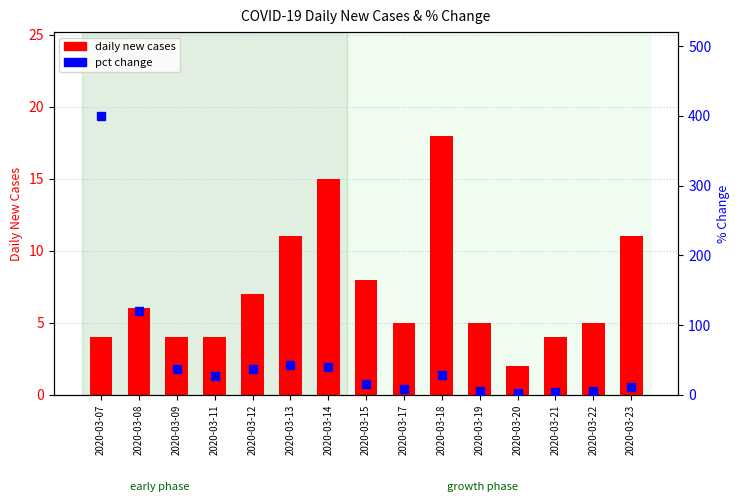

Which series changed the most between 2020-03-07 and 2020-03-12?

pct change